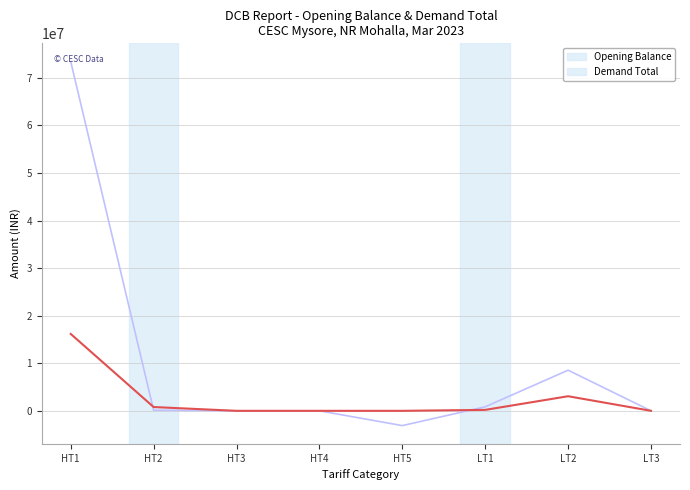

At which category is the sum across all series the highest?

HT1